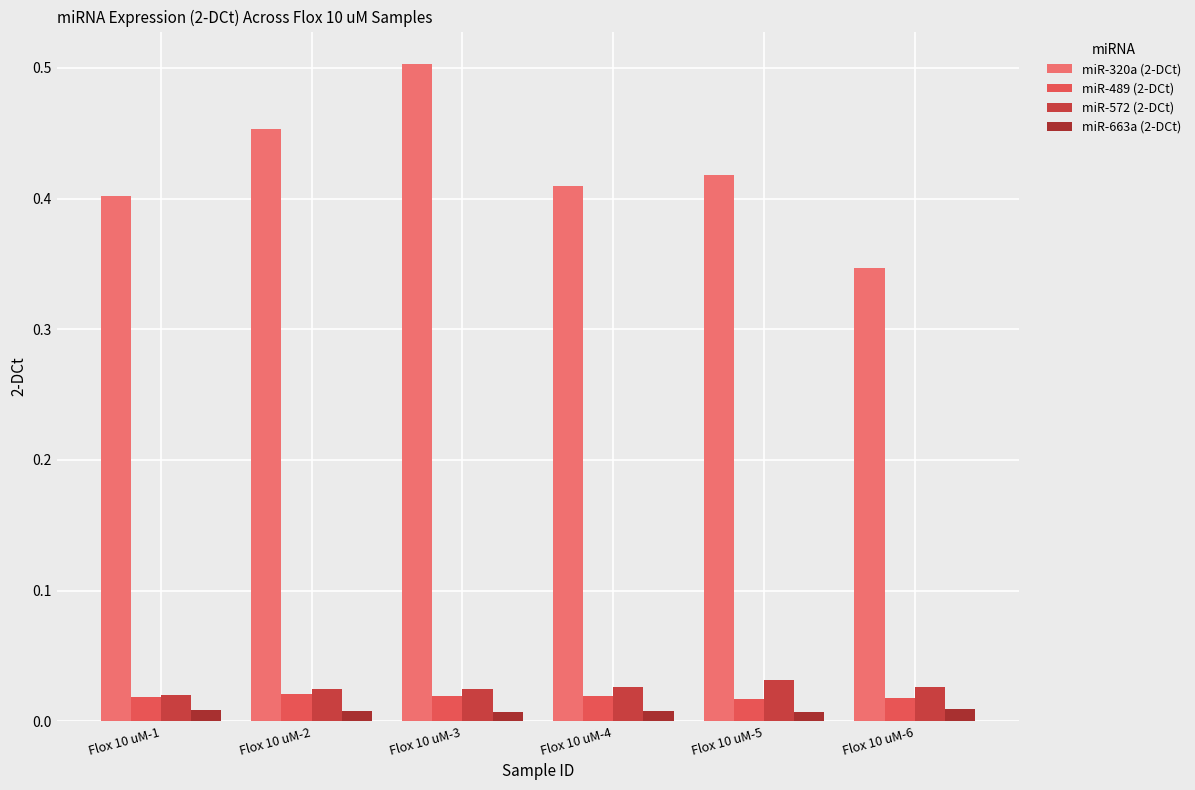

What are all the series names shown in the legend?

miR-320a (2-DCt), miR-489 (2-DCt), miR-572 (2-DCt), miR-663a (2-DCt)